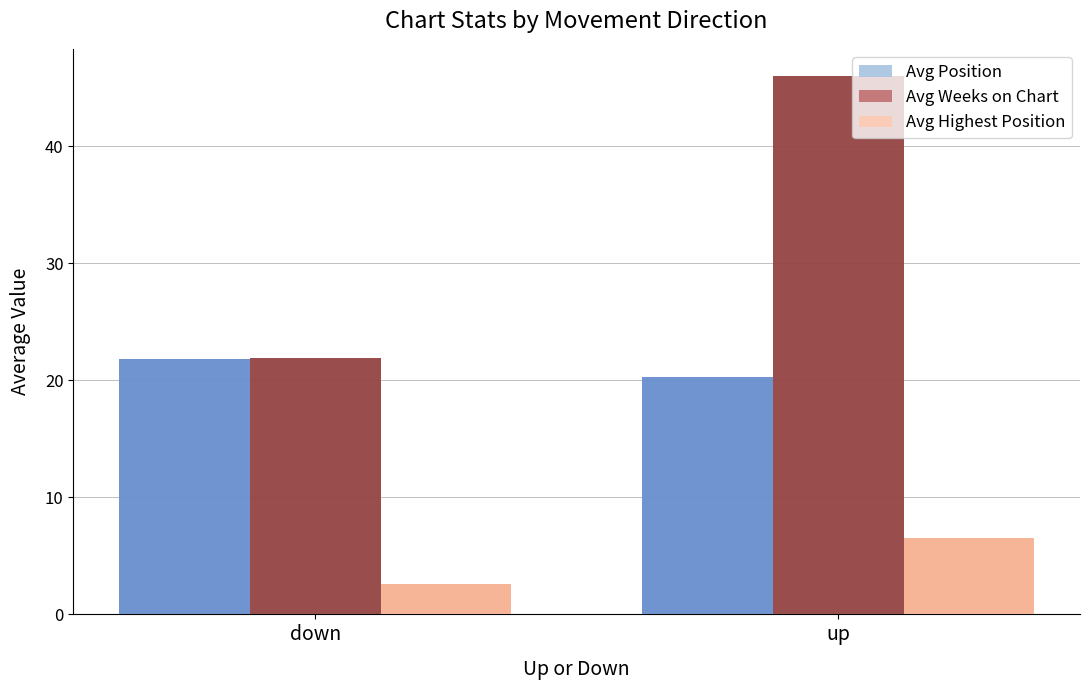

At which label does Avg Highest Position first exceed 6?

up